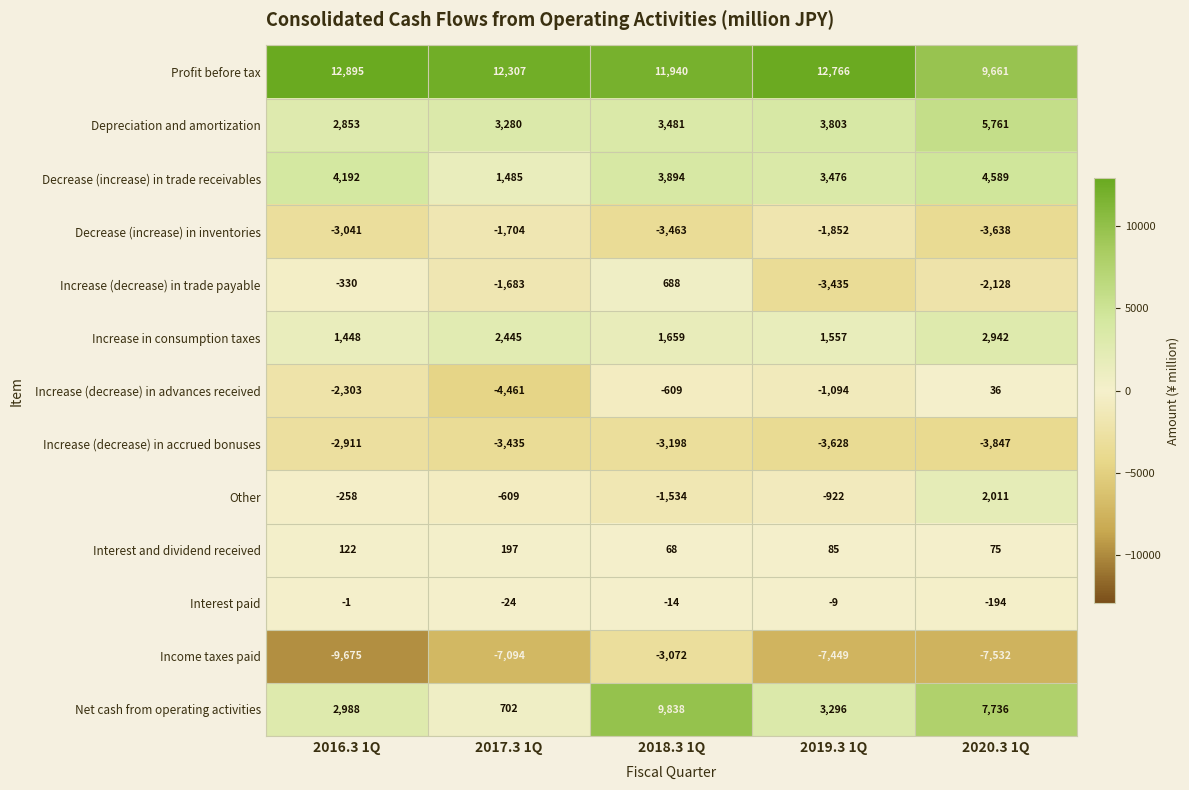

True or false: Profit before tax has a value of 4186 at 2016.3 1Q.

False